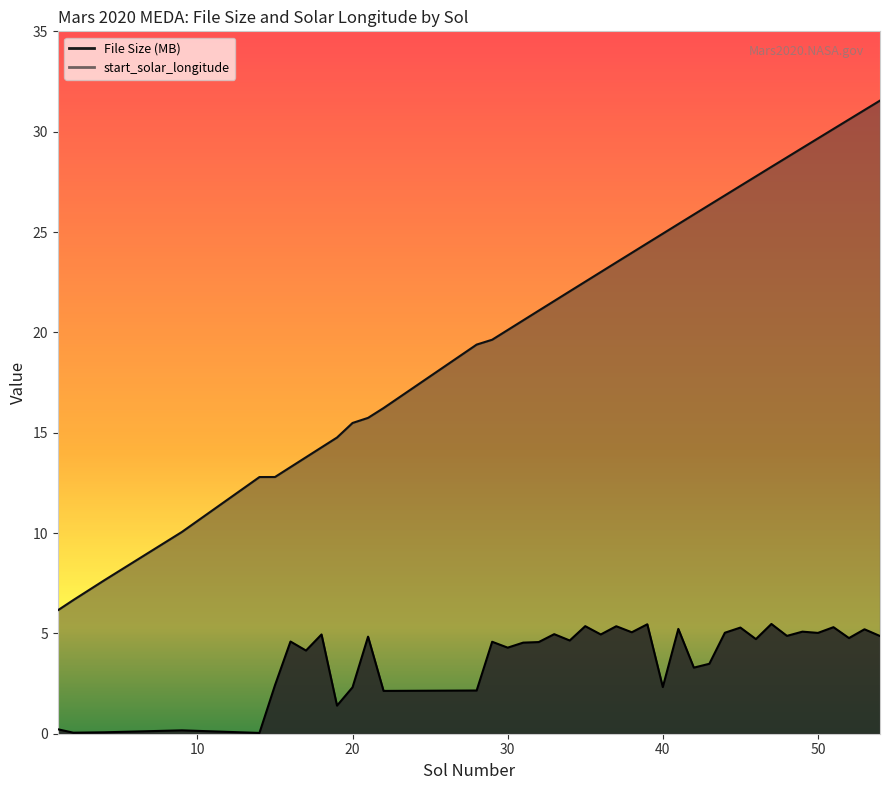

True or false: File Size (MB) has a value of 7.6 at 53.

False